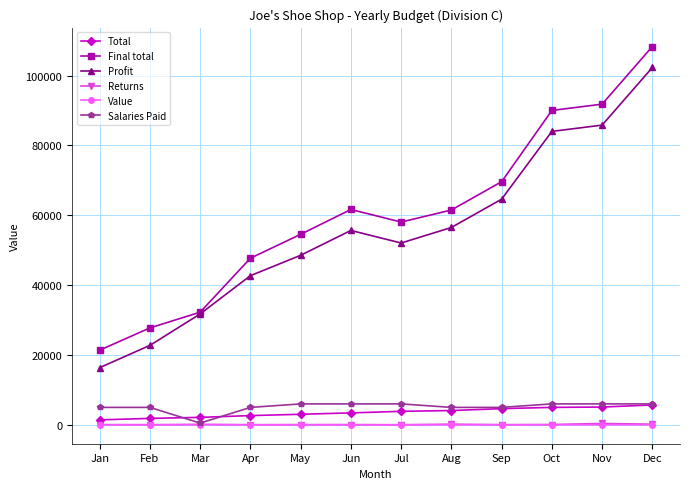

The Final total series shows 128611 at Oct. True or false?

False